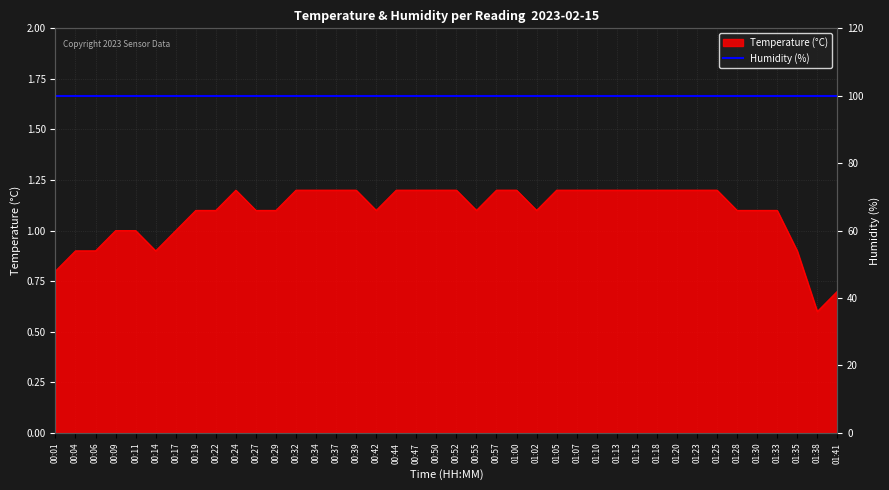

True or false: the data shows 2.1 at 00:37.

False